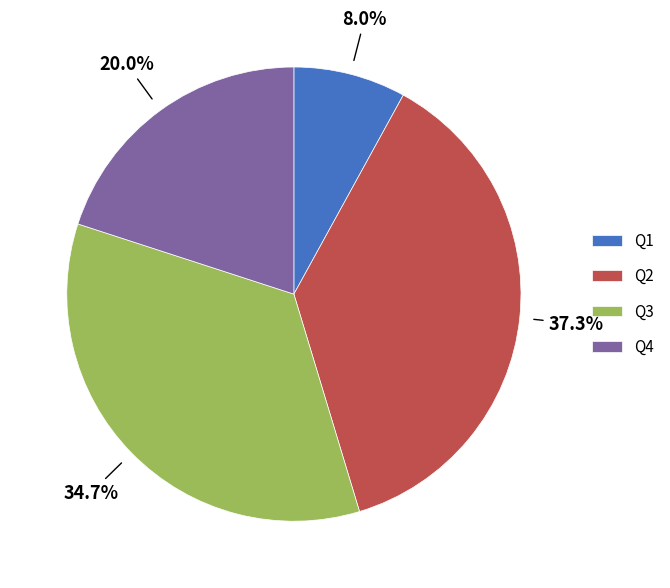

How many segments does this pie chart have?

4